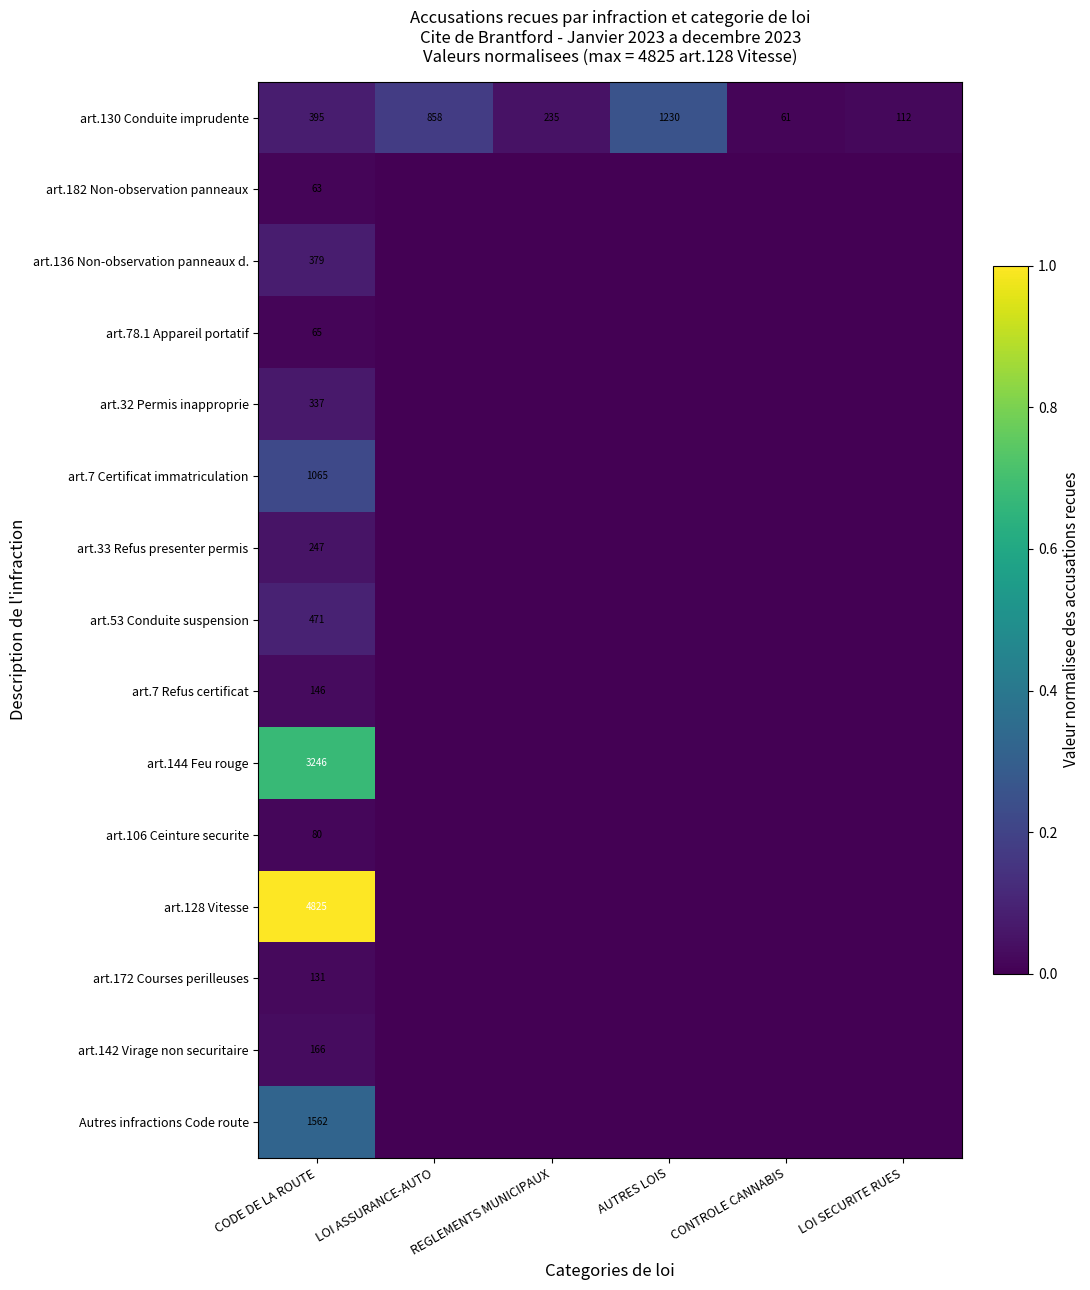

List the labels in order of art.7 Refus certificat value, largest first.

CODE DE LA ROUTE, LOI ASSURANCE-AUTO, REGLEMENTS MUNICIPAUX, AUTRES LOIS, CONTROLE CANNABIS, LOI SECURITE RUES